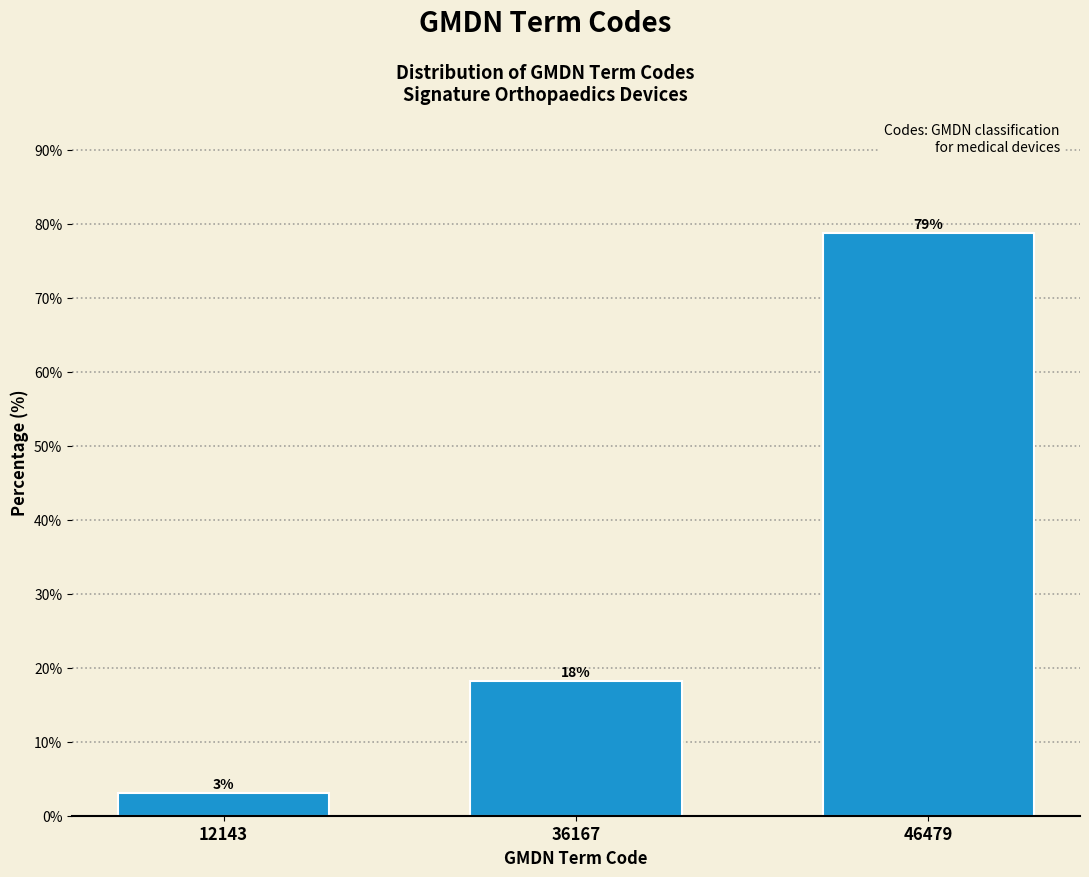

The value at 46479 is 18.0. True or false?

False